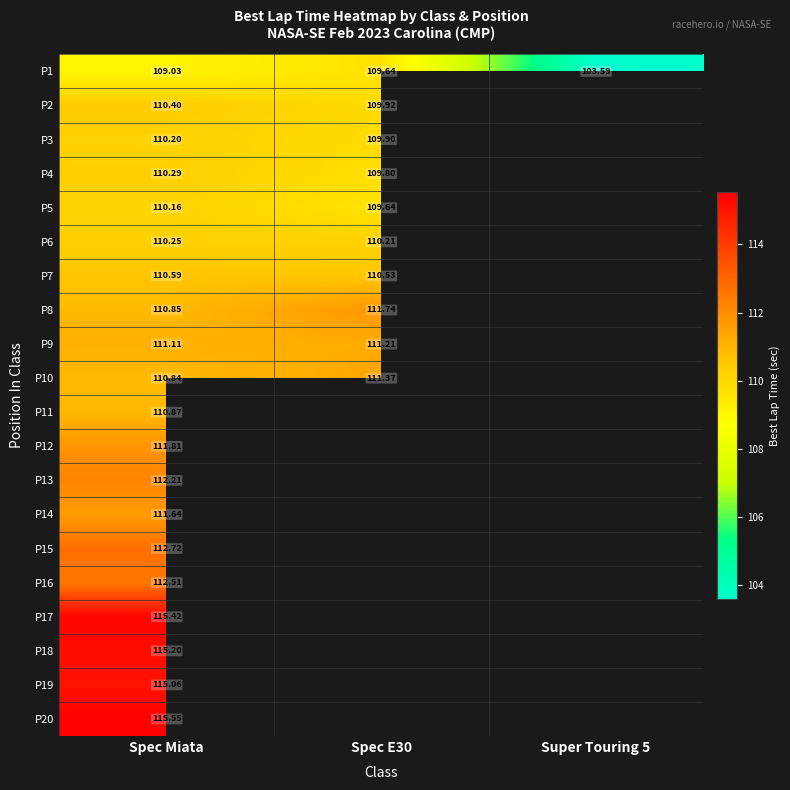

Is it true that P5 equals 48.9 at Spec E30?

False